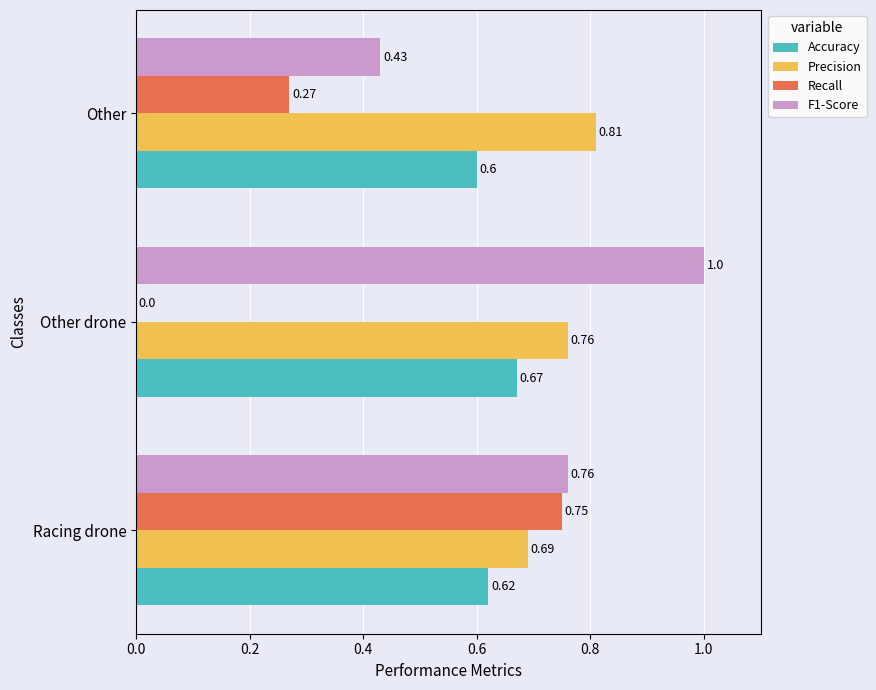

How many Precision values are between 0 and 1?

3